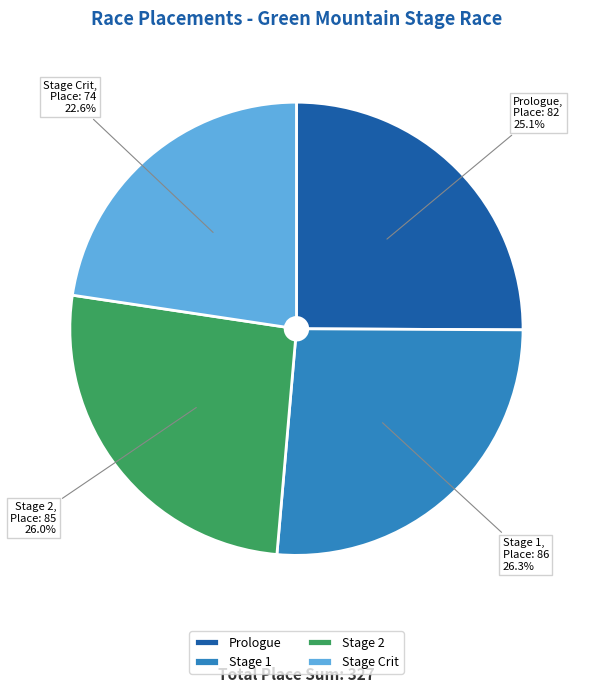

Which slice is the smallest?

Stage Crit